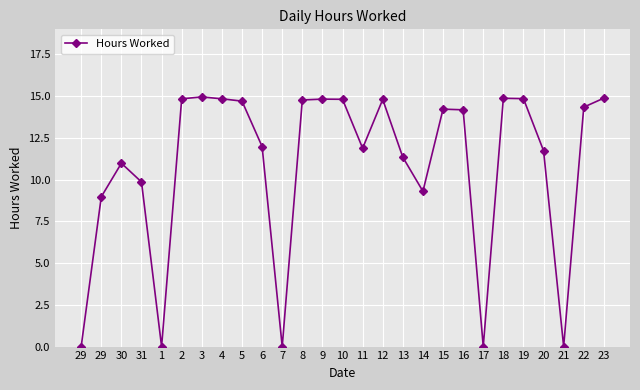

What is the greatest value displayed?

14.9